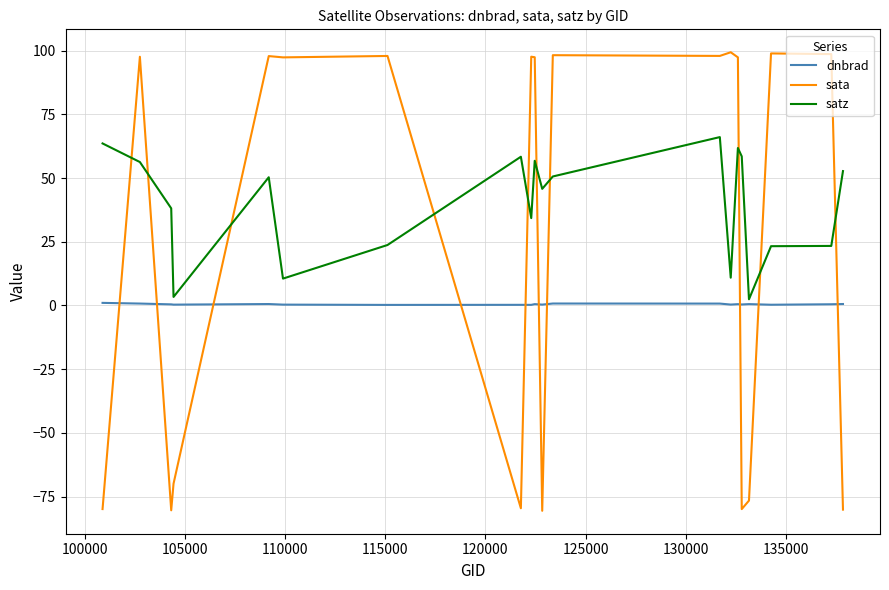

Which series has the largest total across all categories?

satz